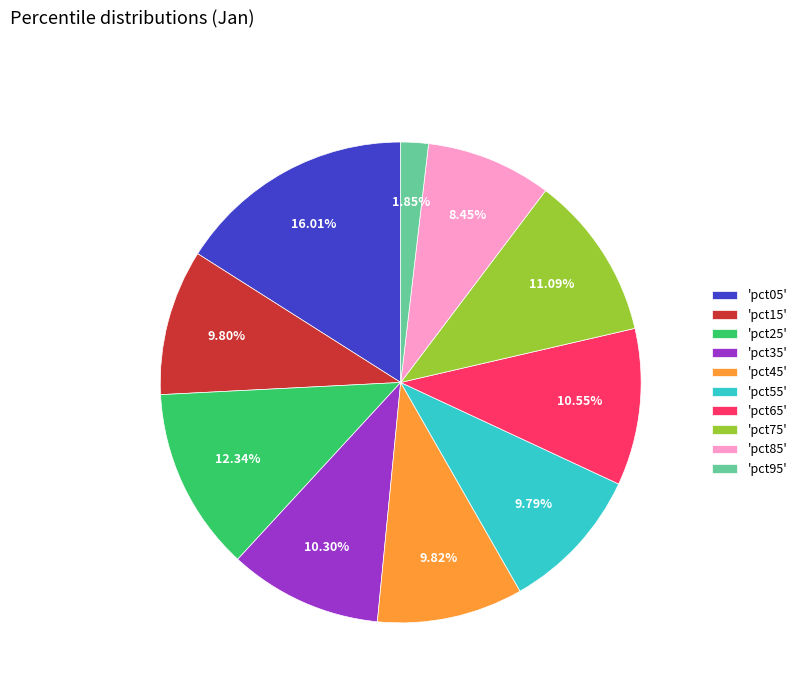

What is the largest slice in the pie chart?

'pct05'